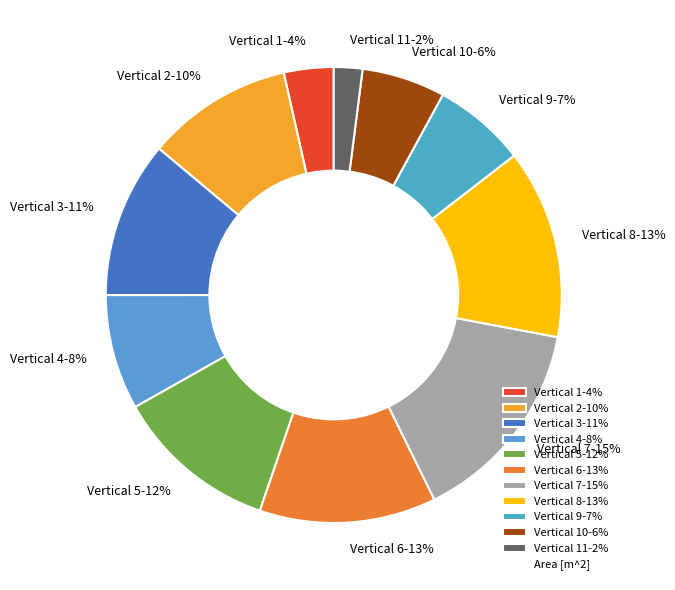

Count the number of slices in the pie.

11